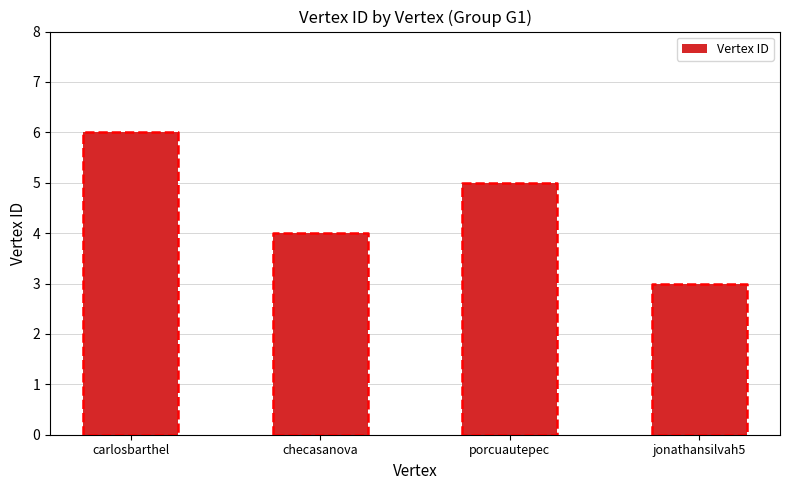

Rank the categories by value from highest to lowest.

carlosbarthel, porcuautepec, checasanova, jonathansilvah5